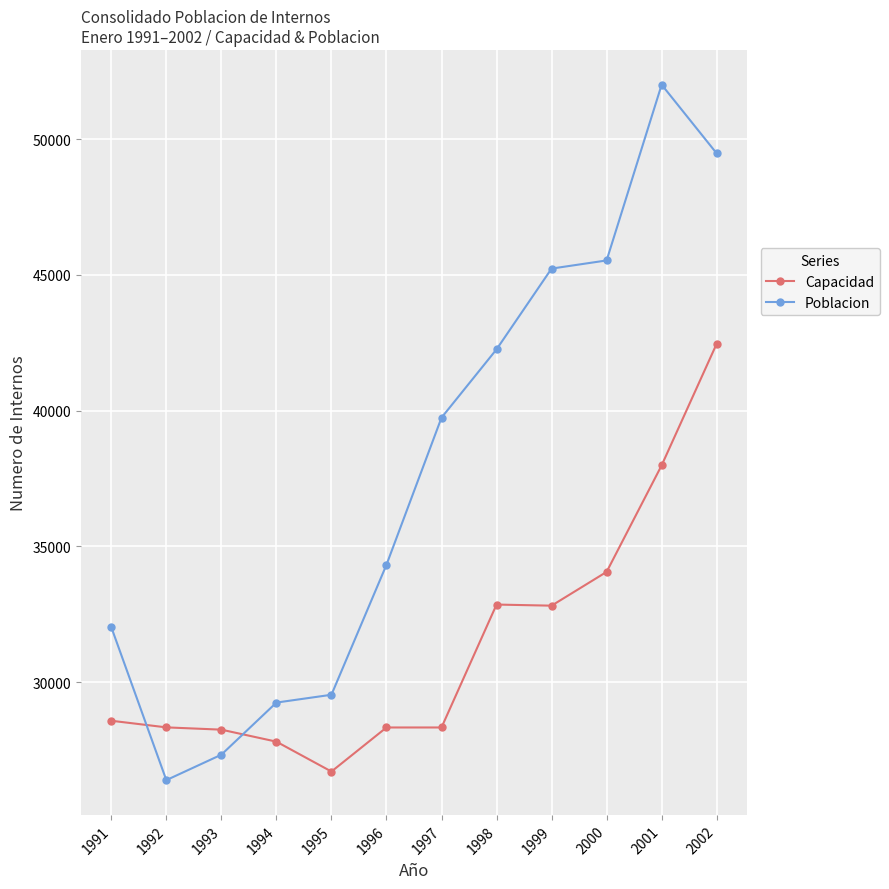

Which series ends up on top after the final intersection of Capacidad and Poblacion?

Poblacion